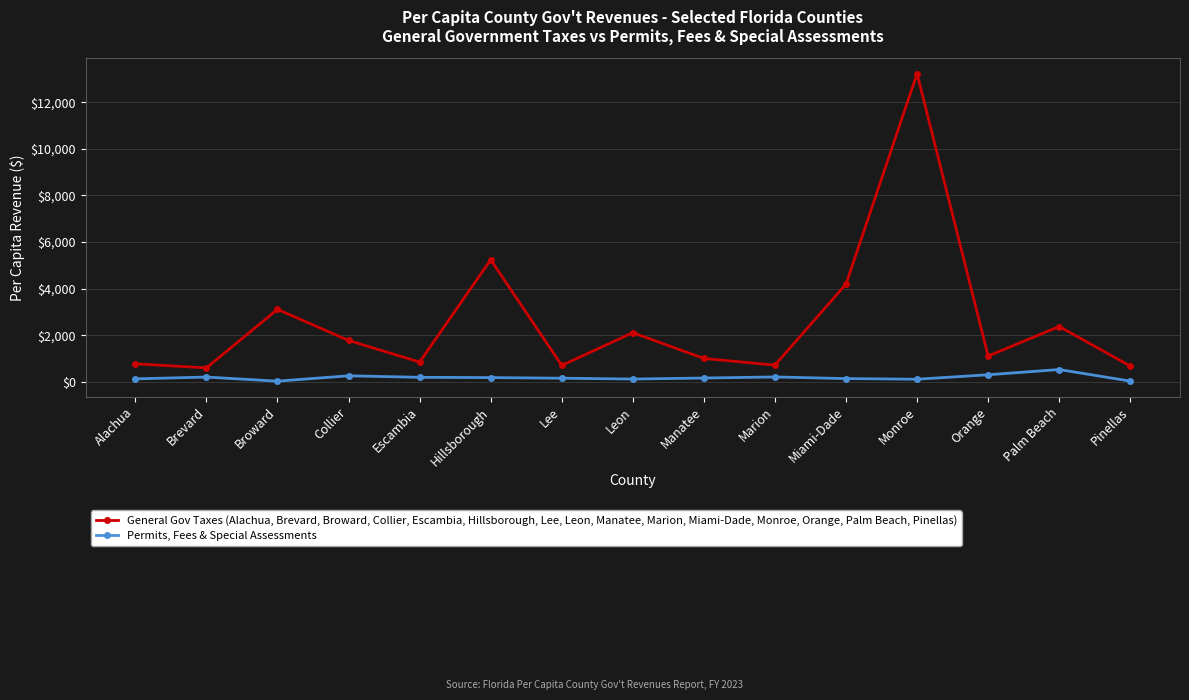

What are all the series names shown in the legend?

General Gov Taxes (Alachua, Brevard, Broward, Collier, Escambia, Hillsborough, Lee, Leon, Manatee, Marion, Miami-Dade, Monroe, Orange, Palm Beach, Pinellas), Permits, Fees & Special Assessments